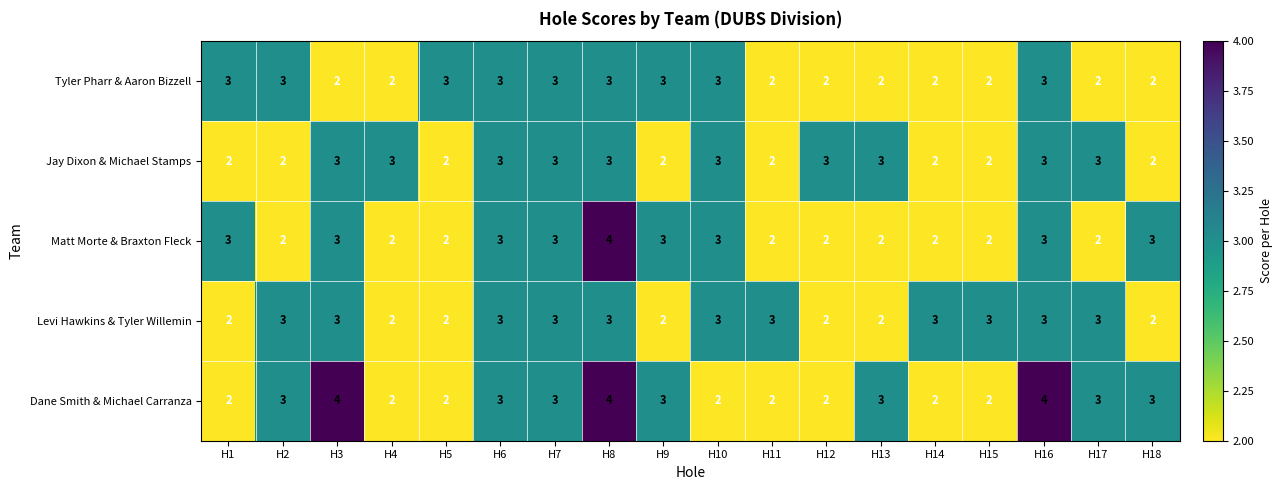

What is the greatest value displayed?

4